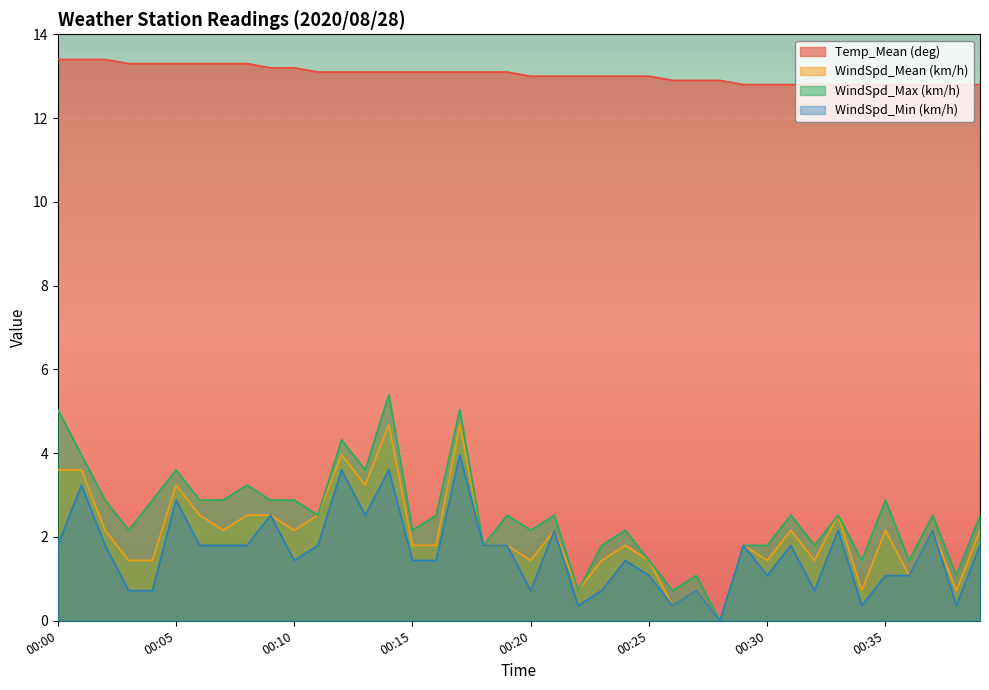

What is the value of the WindSpd_Max (km/h) point at the 7th from the left?

2.9